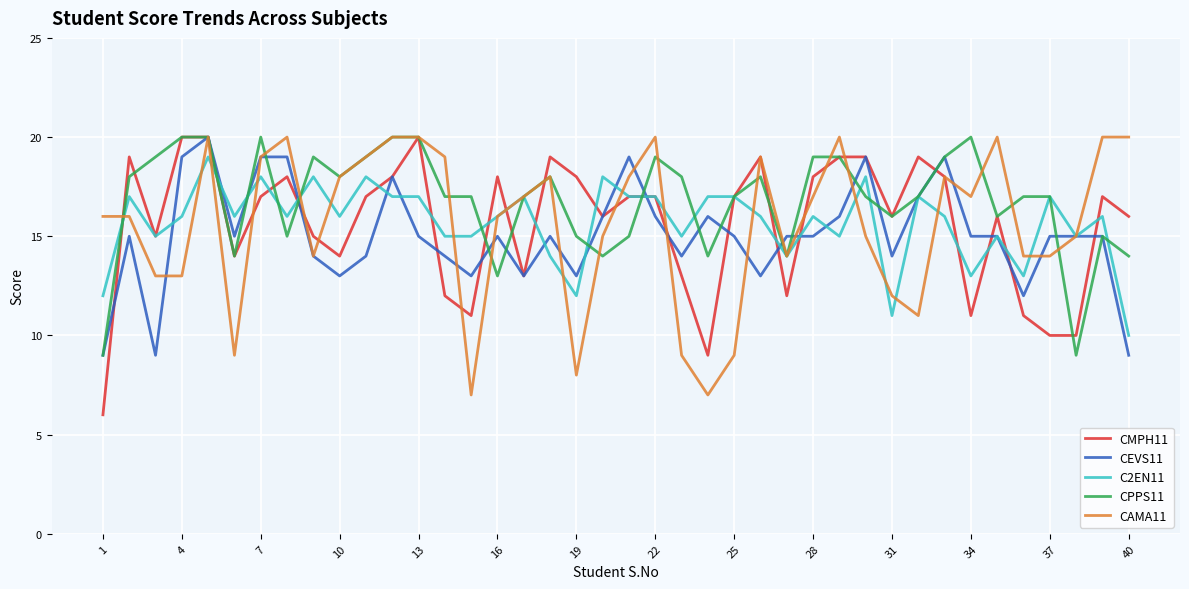

Which series has the largest total across all categories?

CPPS11